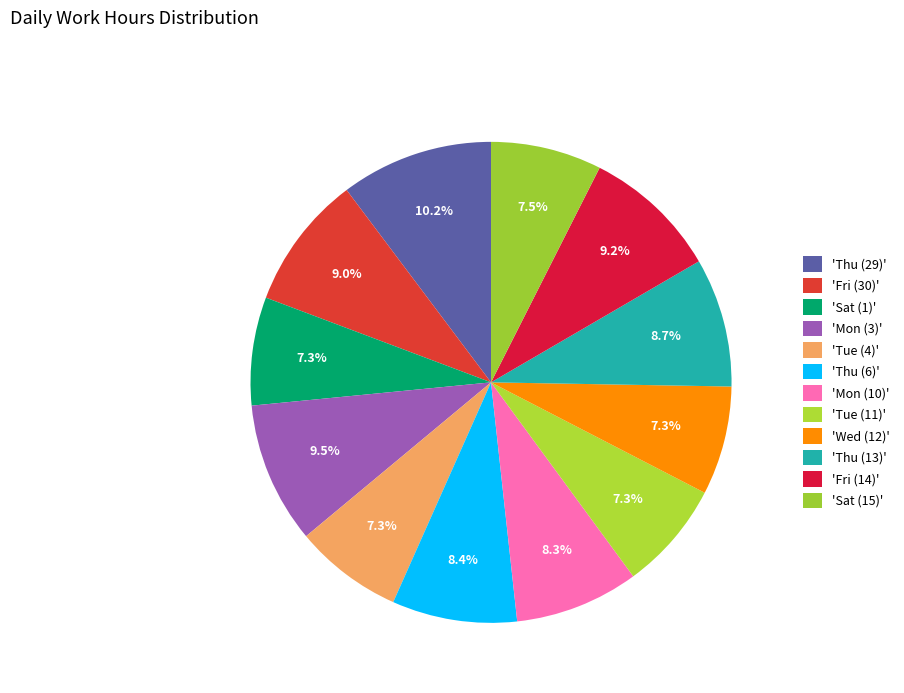

How many segments does this pie chart have?

12